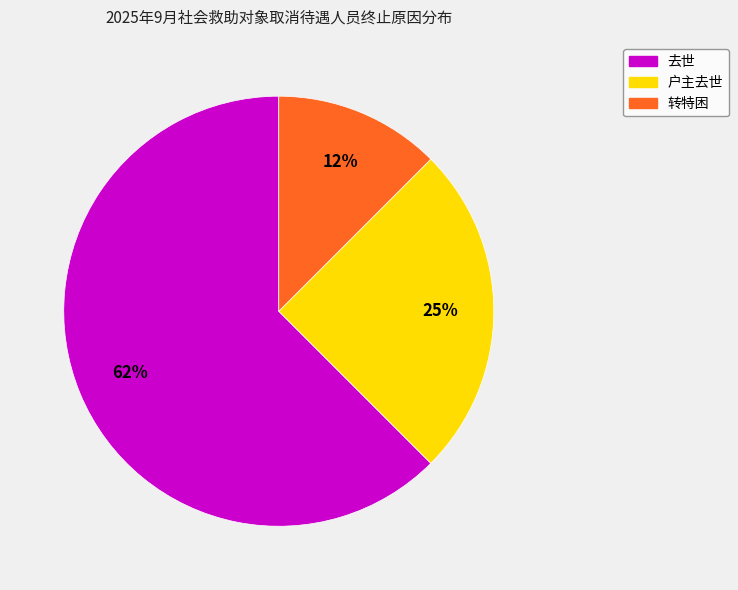

Does 转特困 account for over 50% of the chart?

No